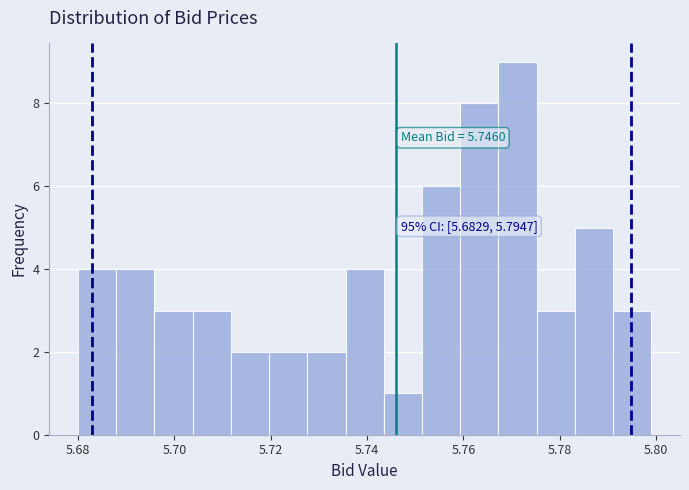

Read against the x-axis, roughly where is the centre of the tallest bar?

5.772